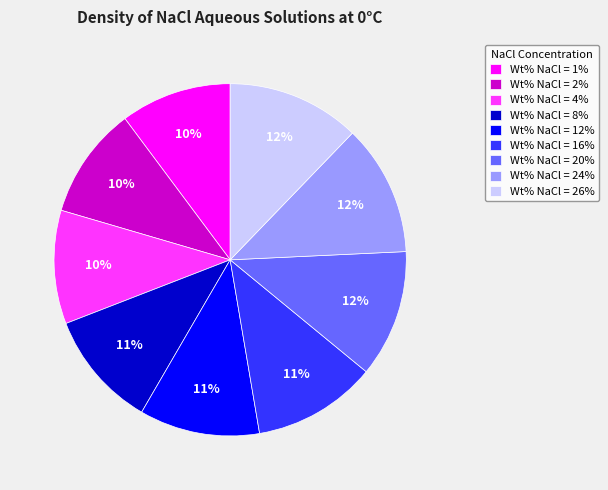

True or false: Wt% NaCl = 26% accounts for 3% of the total.

False